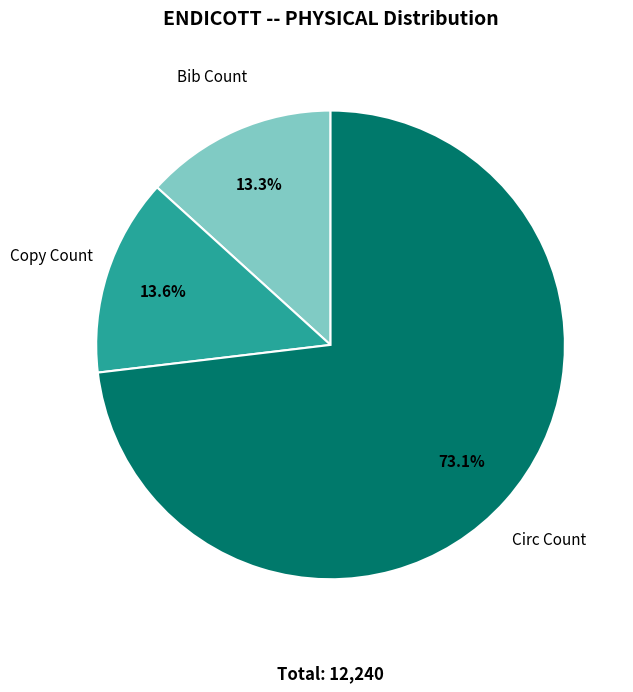

Does any single category account for the majority?

Yes